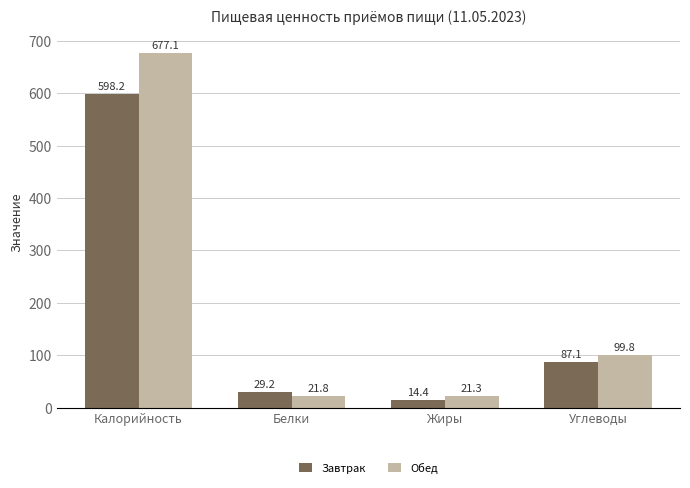

Rank the series by their maximum value, from lowest to highest.

Завтрак, Обед